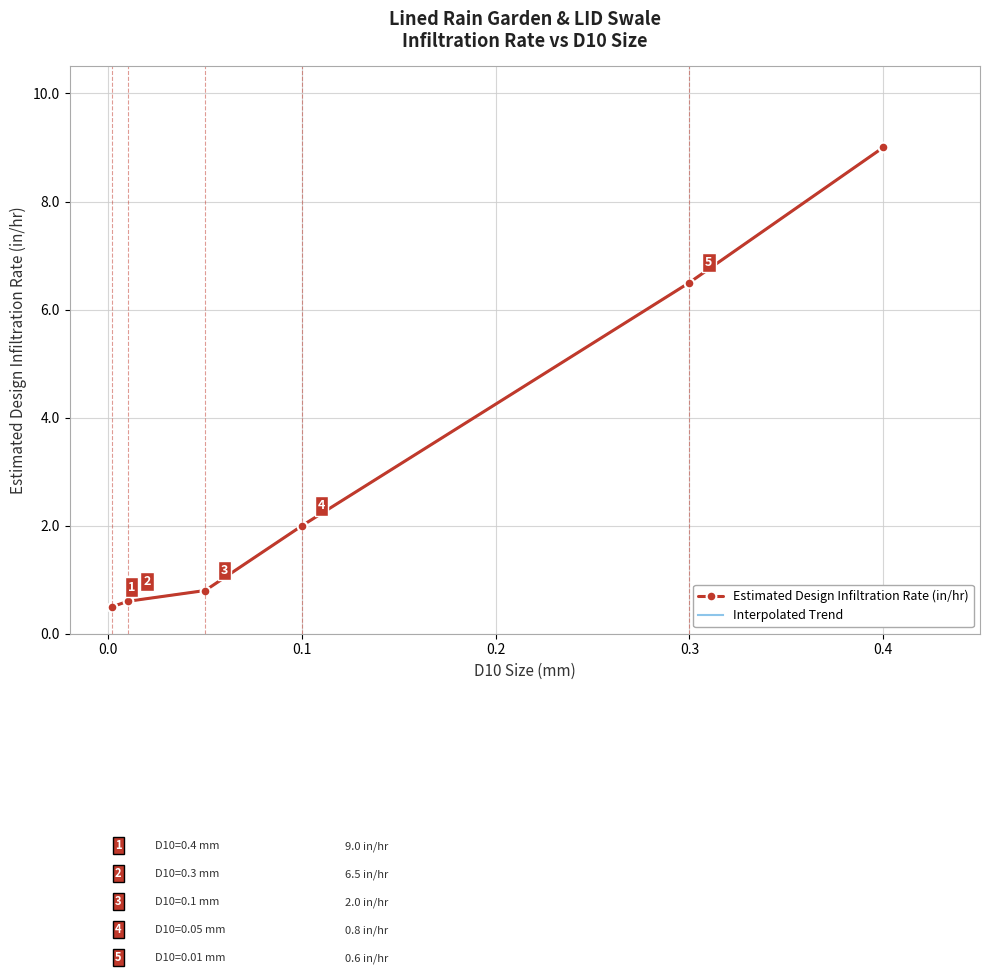

The chart shows a value of 9.0 at 0.4. True or false?

True